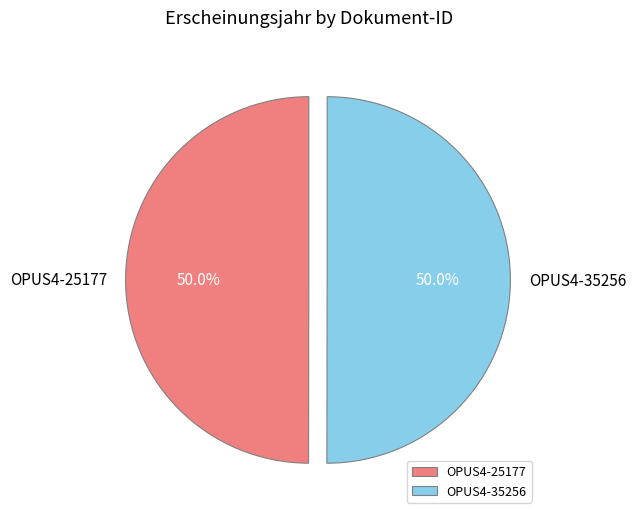

How much of the chart is everything except OPUS4-25177?

50.0%